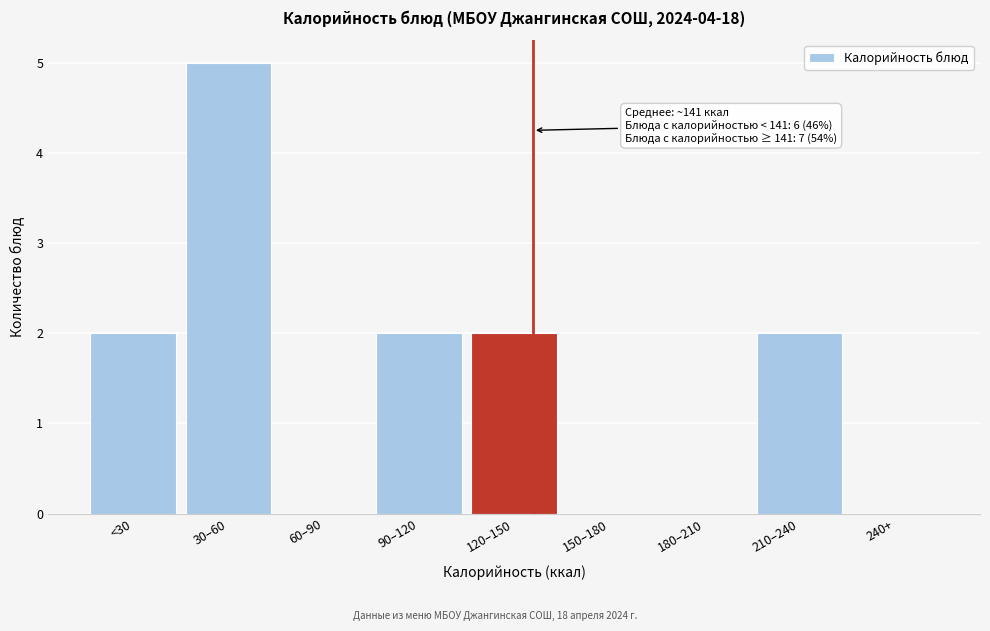

Reading left to right, extract all data points from this chart.

<30=2	30–60=5	60–90=0	90–120=2	120–150=2	150–180=0	180–210=0	210–240=2	240+=0